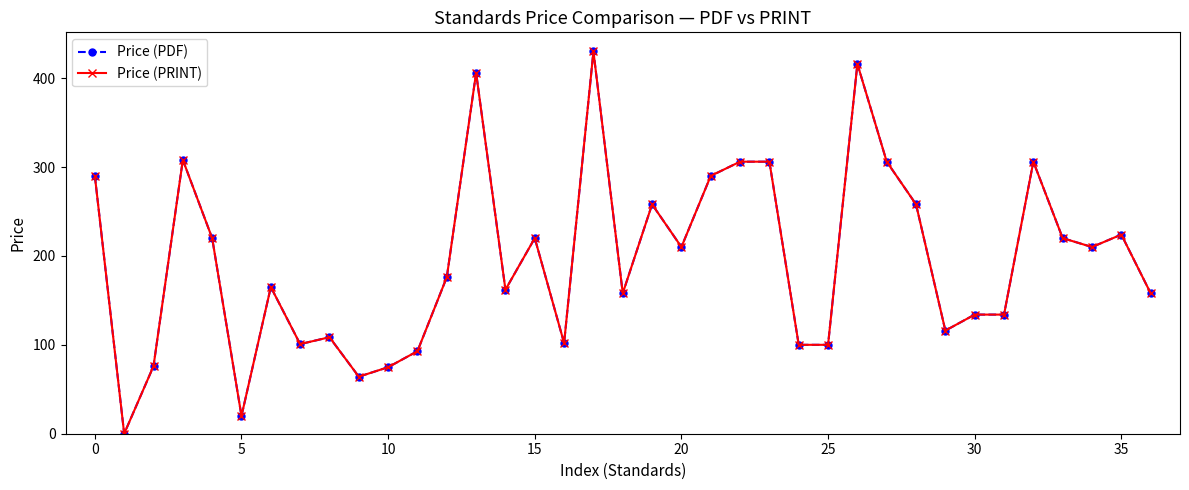

Does the chart have visible grid lines?

No